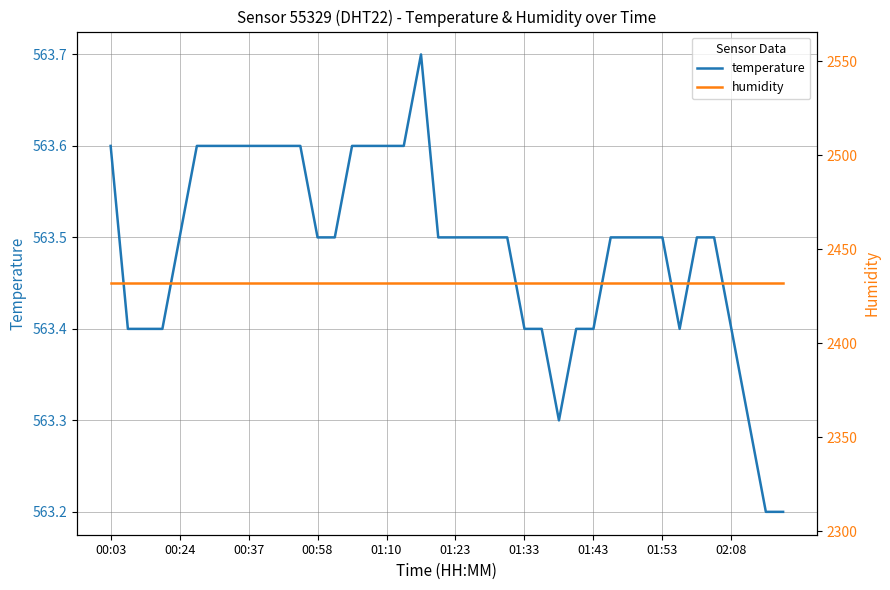

How many lines are shown in the chart?

2